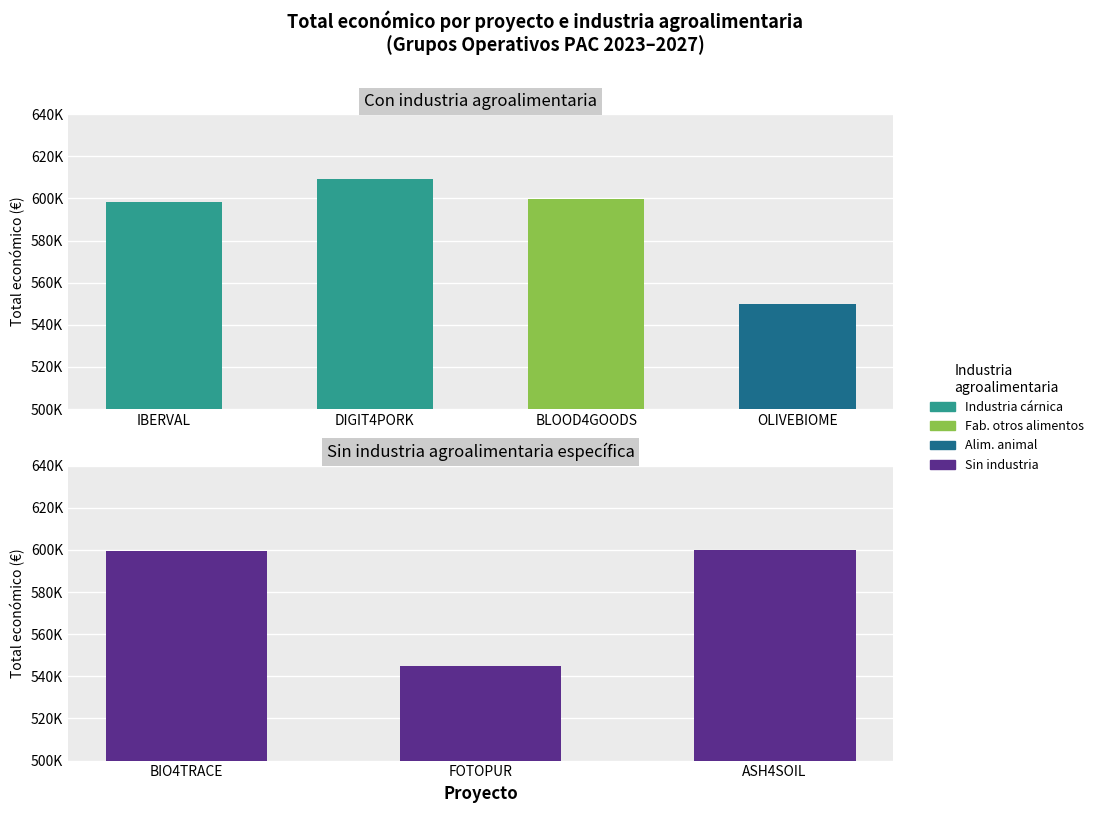

True or false: the data shows 609206 at Industria cárnica (DIGIT4PORK).

True